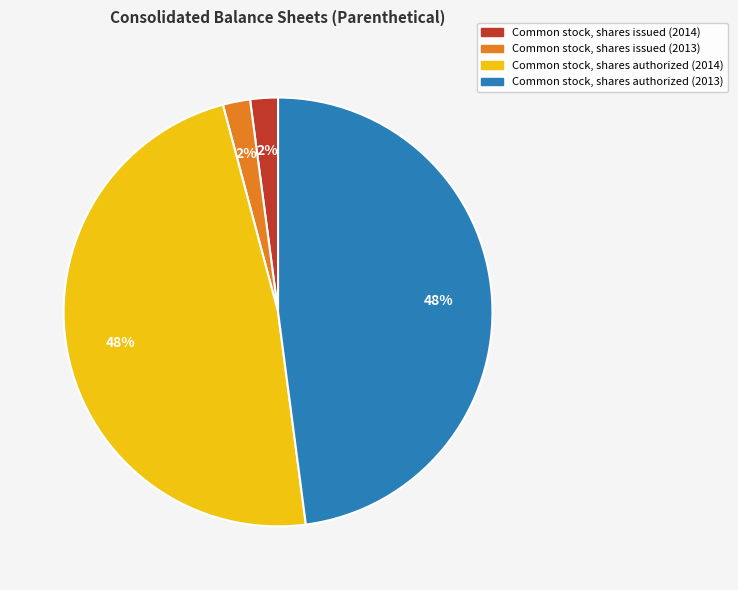

Is the sum of Common stock, shares issued (2014) and Common stock, shares issued (2013) greater than half?

No